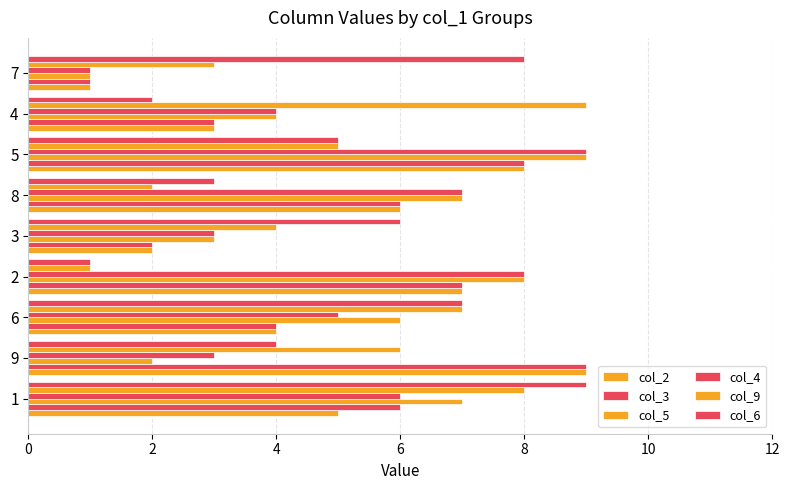

How many data points does each series have?

9